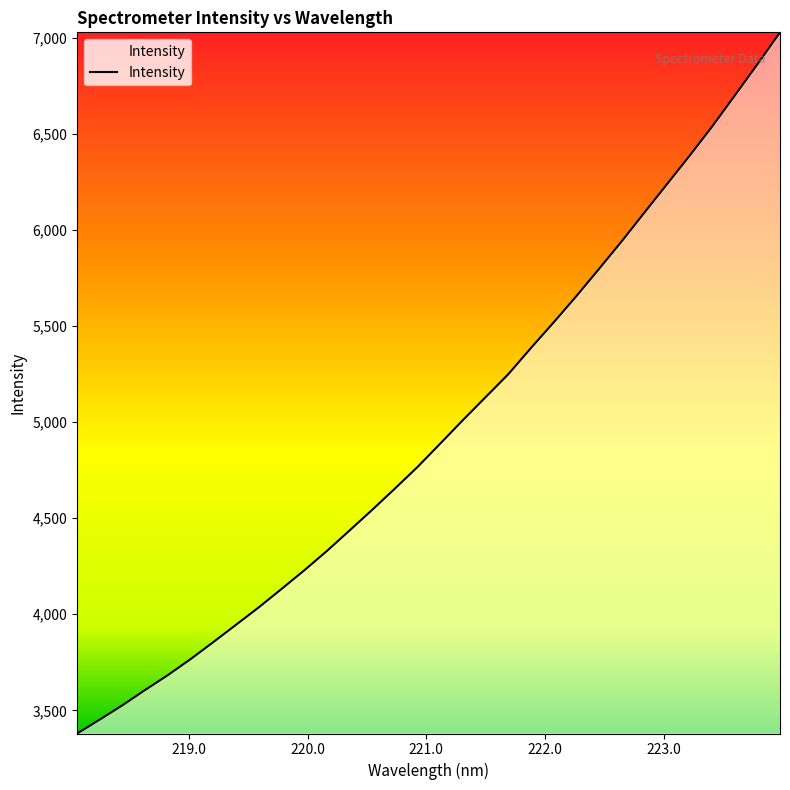

What is the maximum value shown in the chart?

7028.8